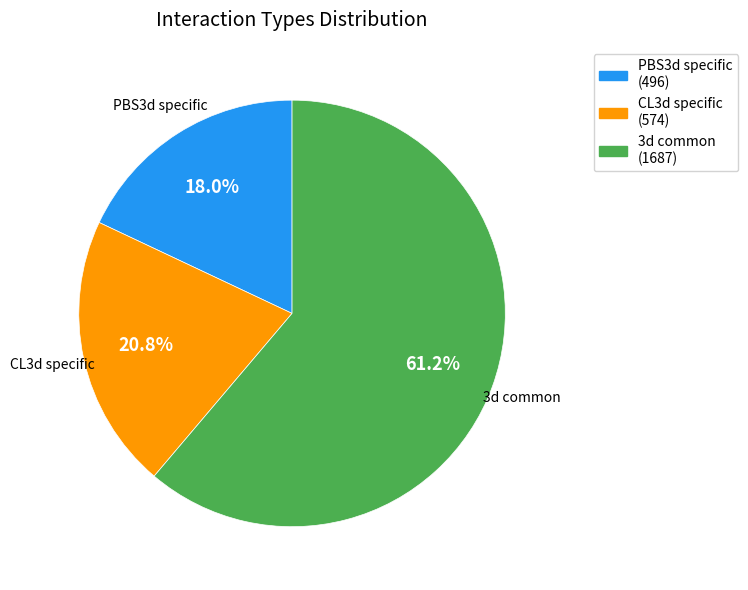

Rank the categories by value from highest to lowest.

3d common, CL3d specific, PBS3d specific